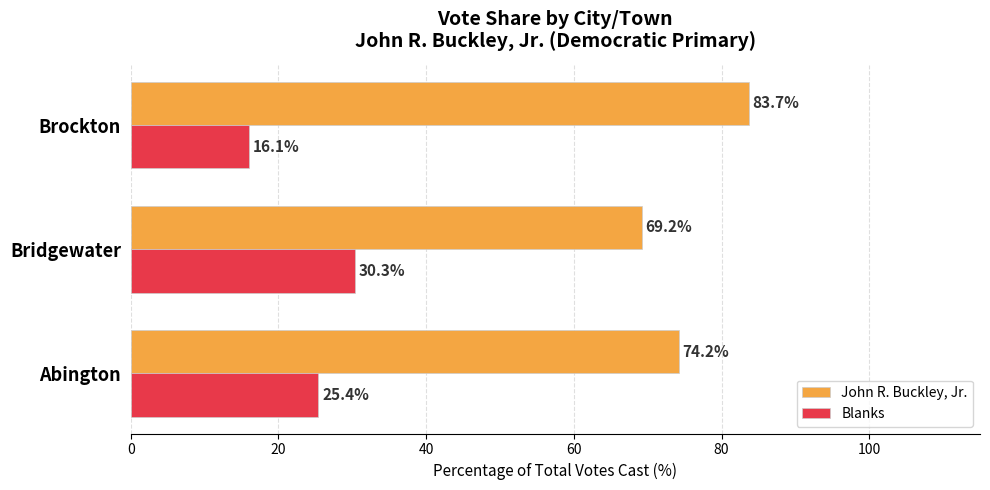

How many distinct data groups are displayed?

2